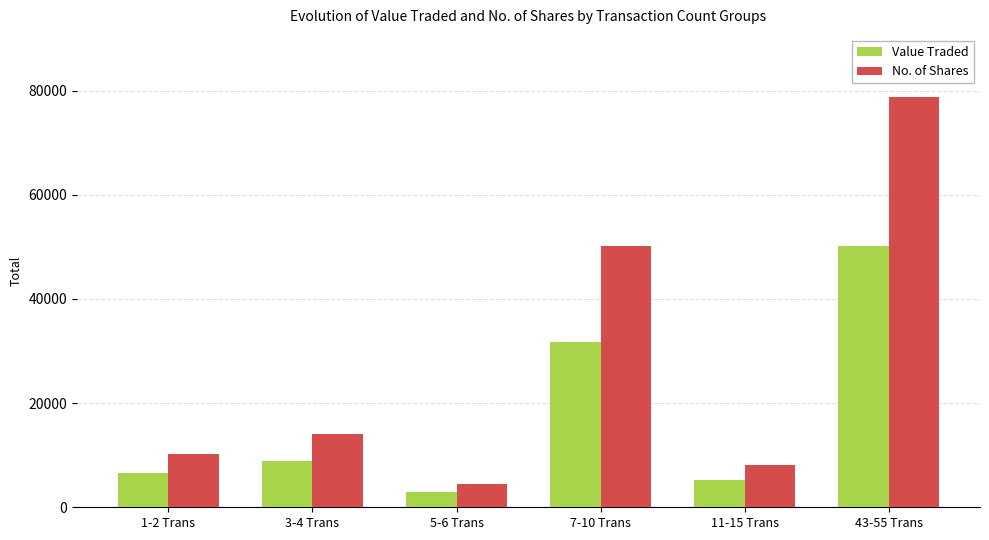

What value does the No. of Shares series have at 3-4 Trans, to the nearest 10?

14160